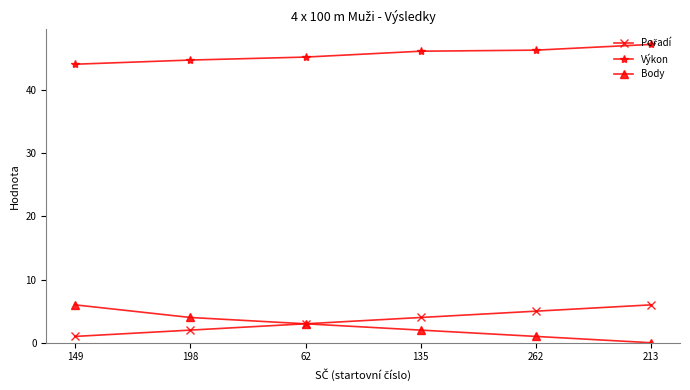

What is the spread (max minus min) of values at 262?

45.3